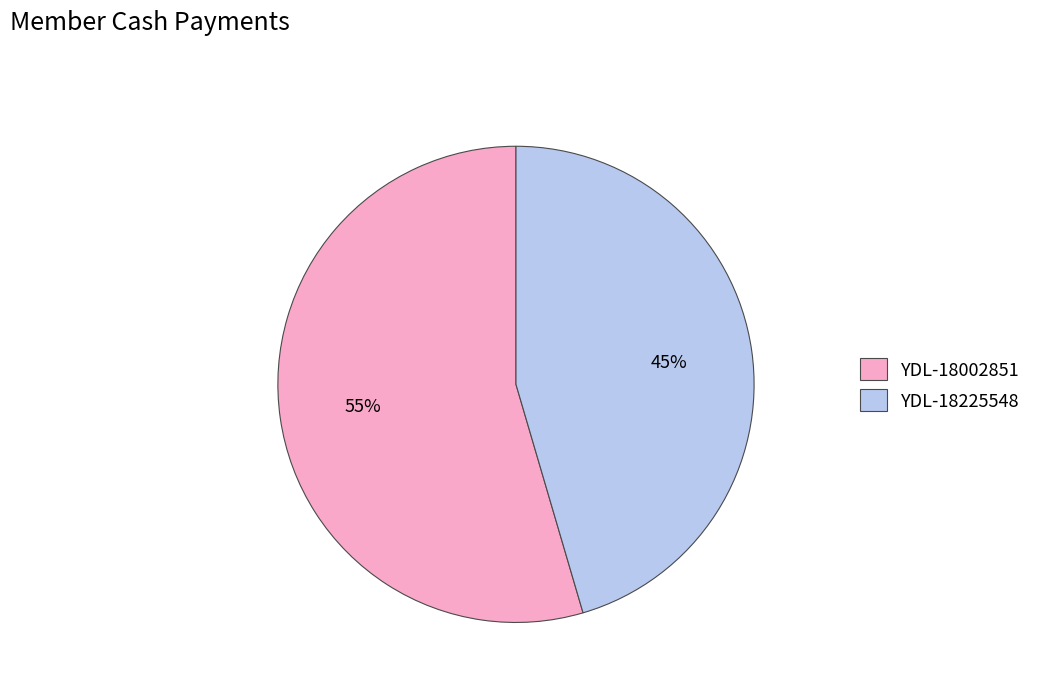

Is the sum of YDL-18002851 and YDL-18225548 greater than half?

Yes